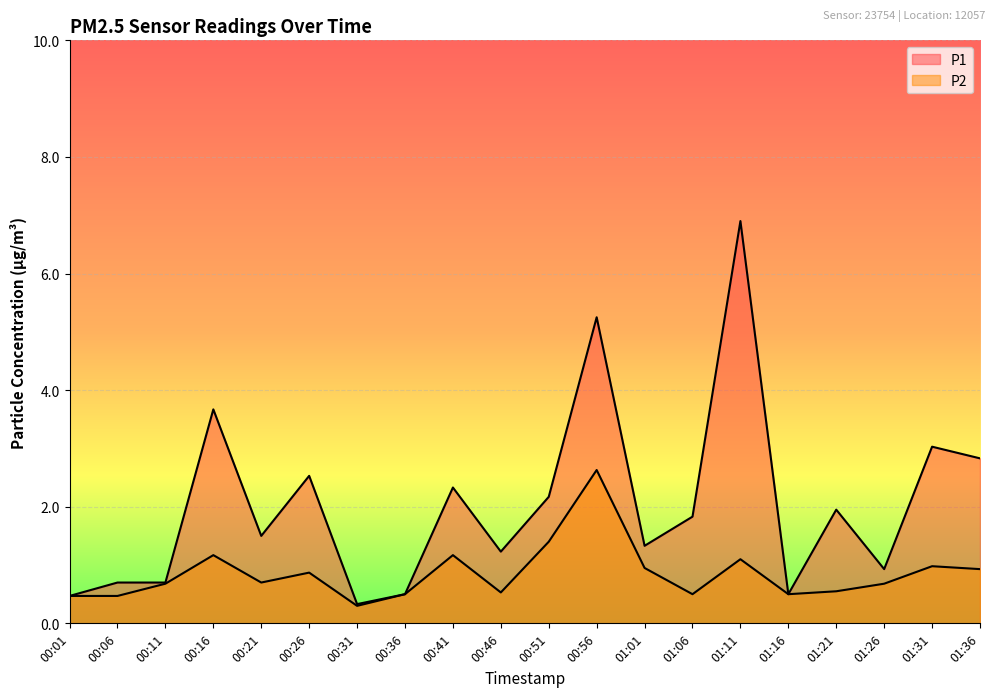

Count the number of data series in this chart.

2